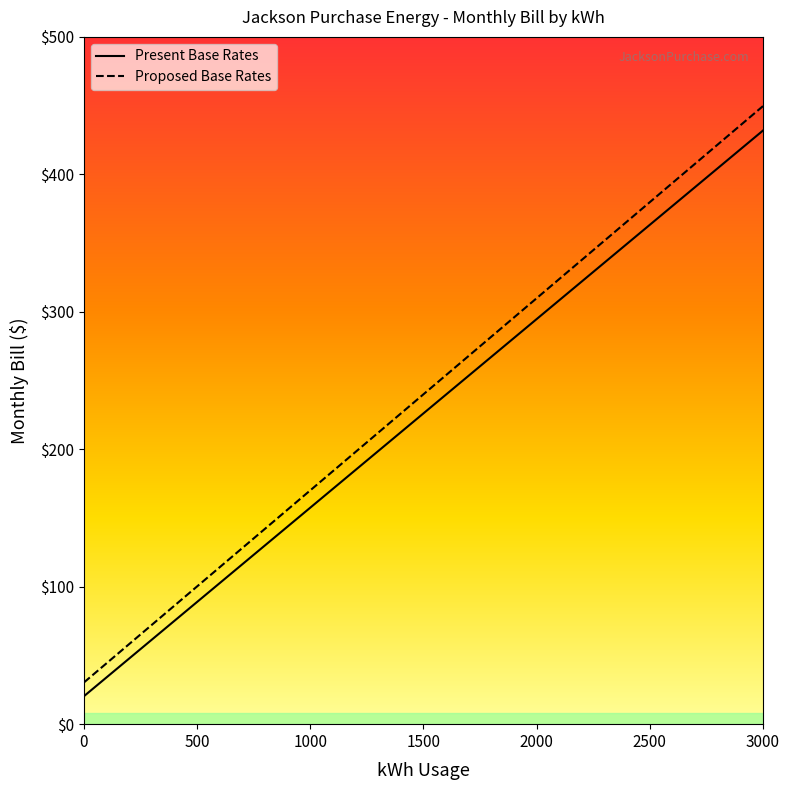

At which label is Present Total closest to 226?

1500